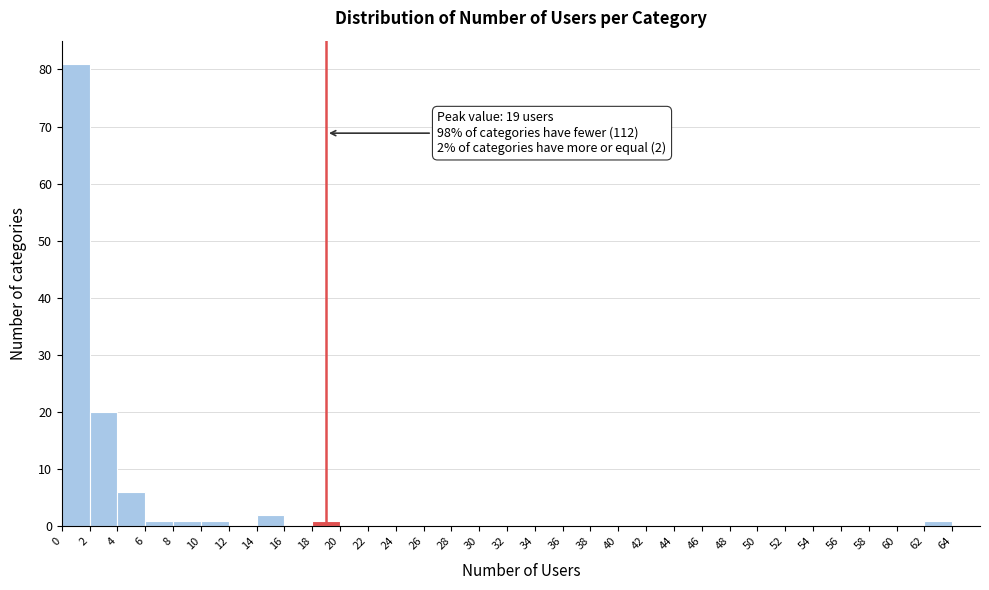

Over which range of the x-axis is the bar tallest?

0 to 2